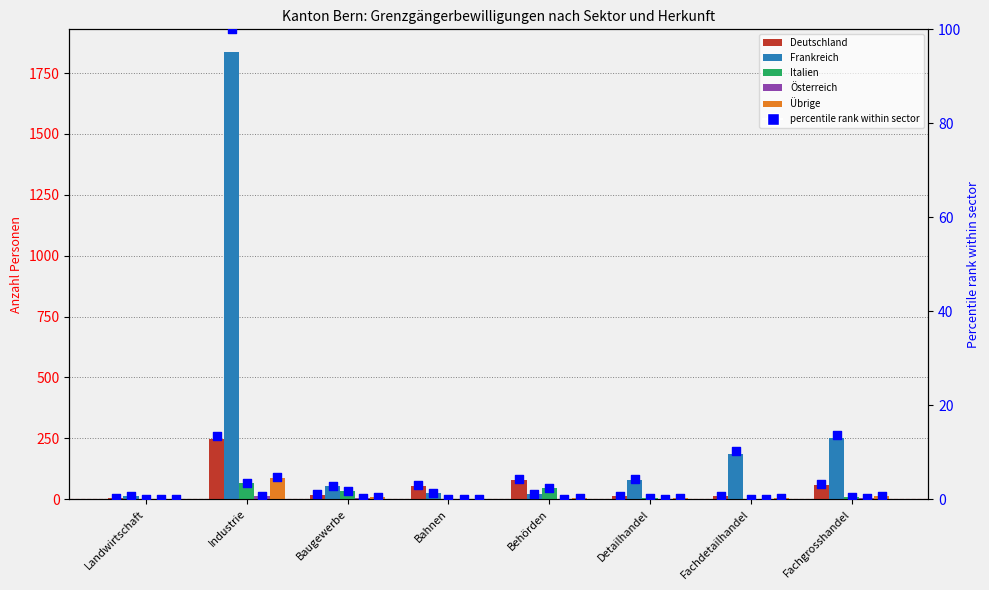

Which series has the largest total across all categories?

Frankreich